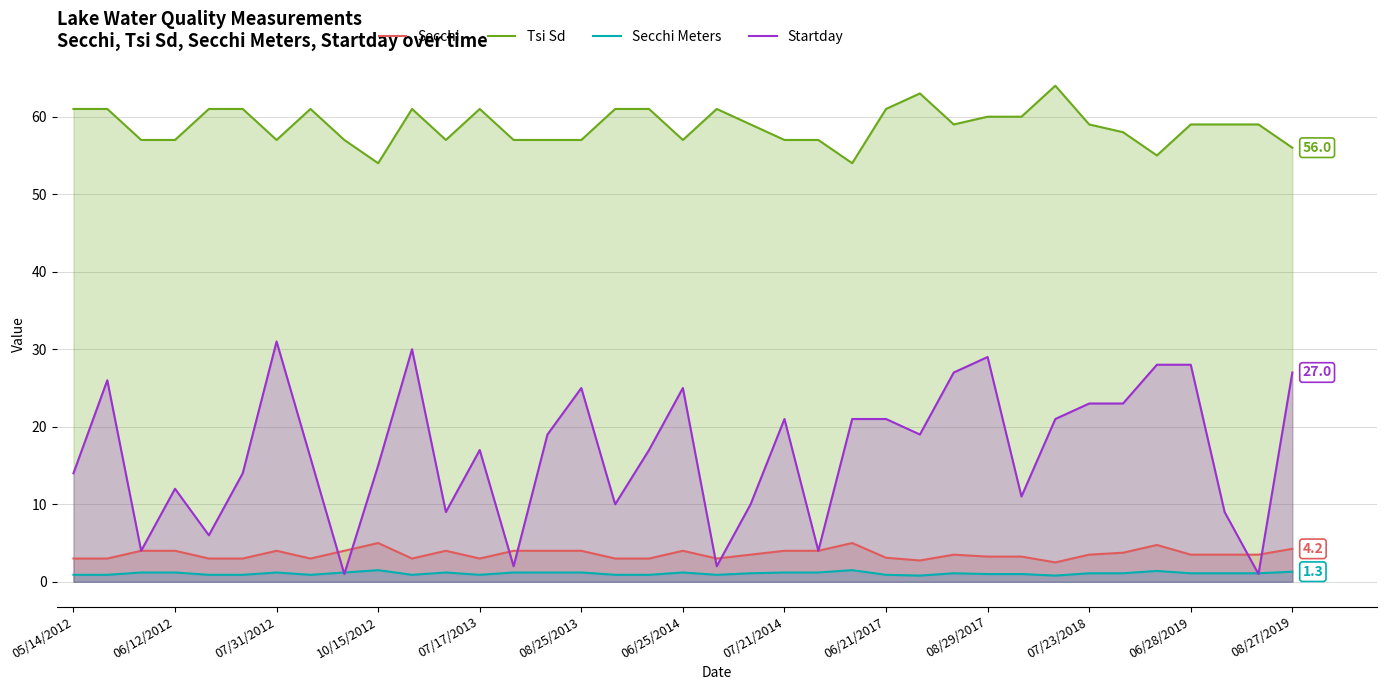

Which series has the widest spread of values?

Startday